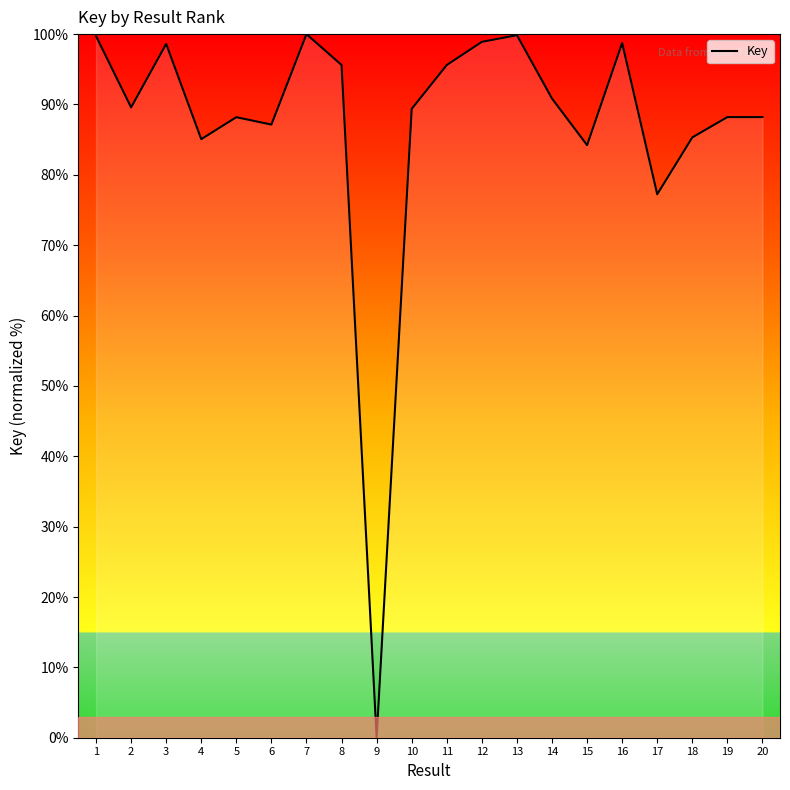

At which category does the data reach its first local valley?

2